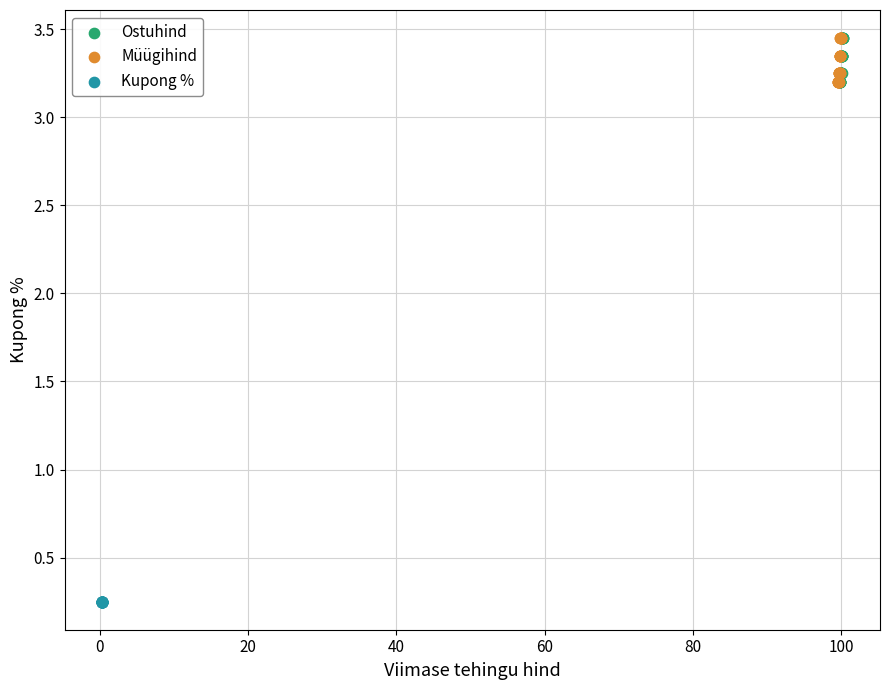

Which series contains the lowest Y value?

Kupong %